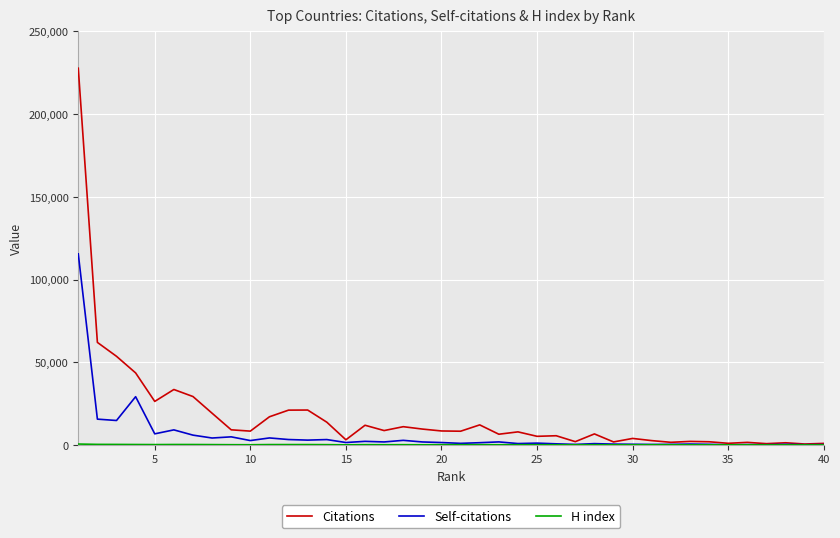

What is the greatest value displayed?

227744